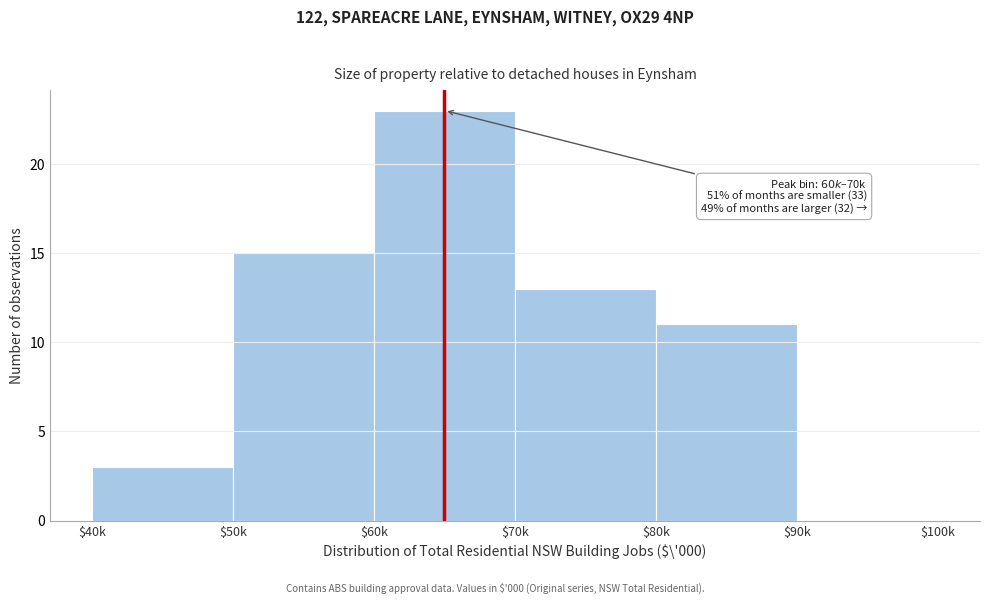

What is the sum of all values?

65